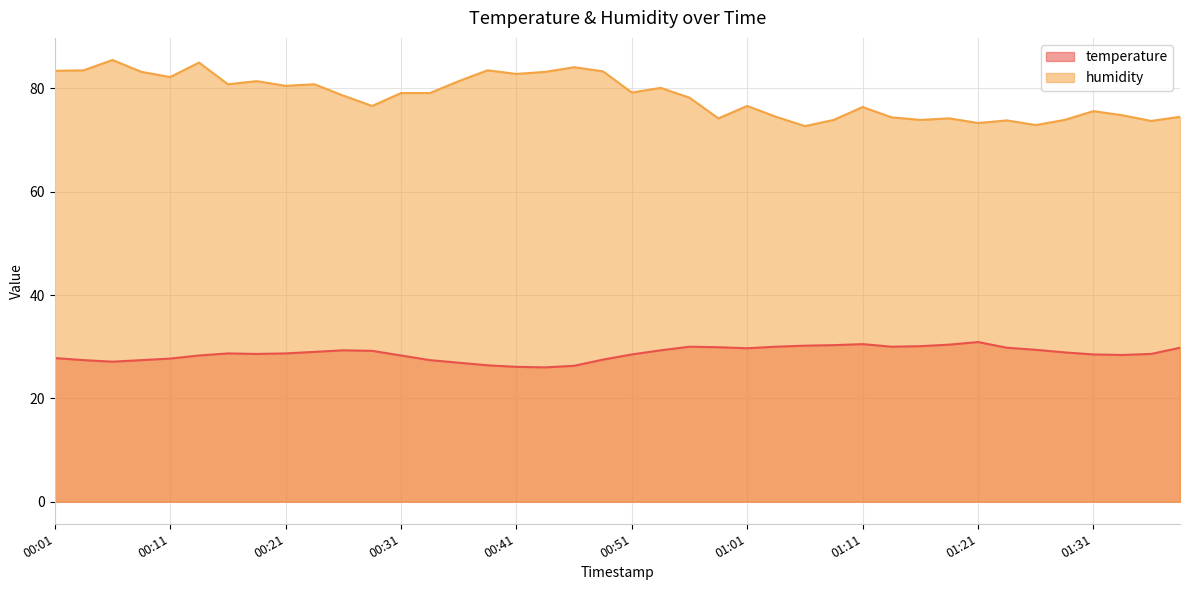

How many values in the temperature series are below 28?

12